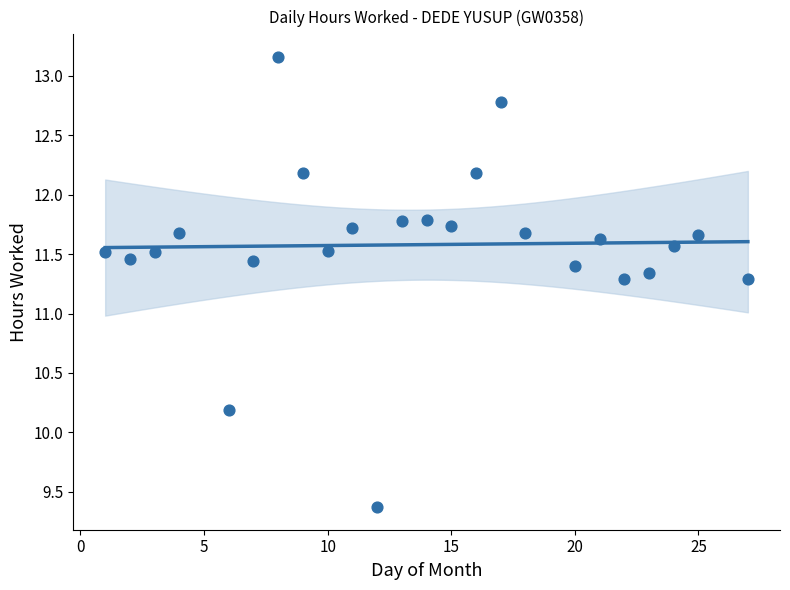

What is the range of Y values (max minus min)?

3.8